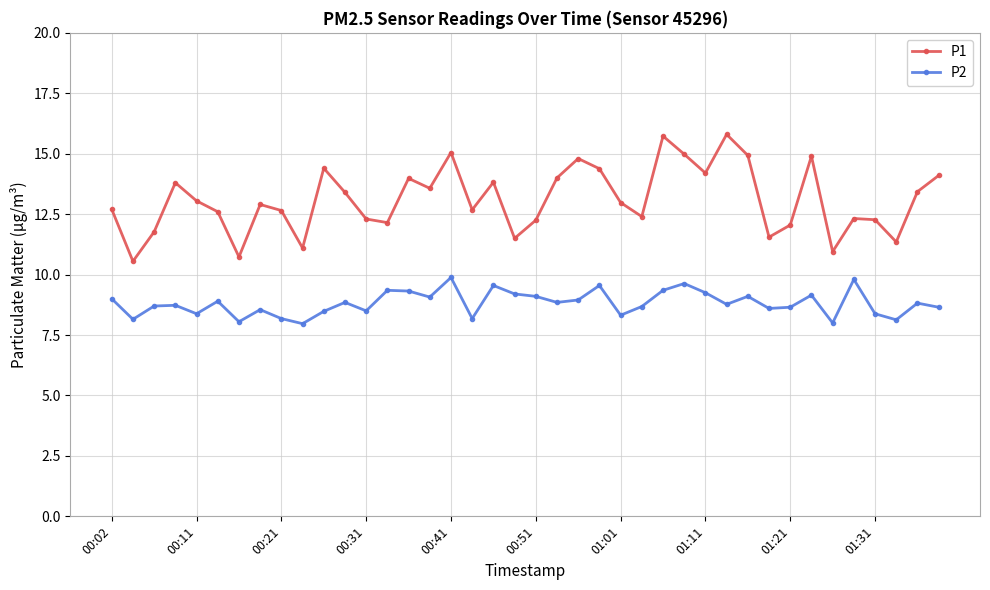

What is the value of the P2 point at the 2nd from the left?

8.2